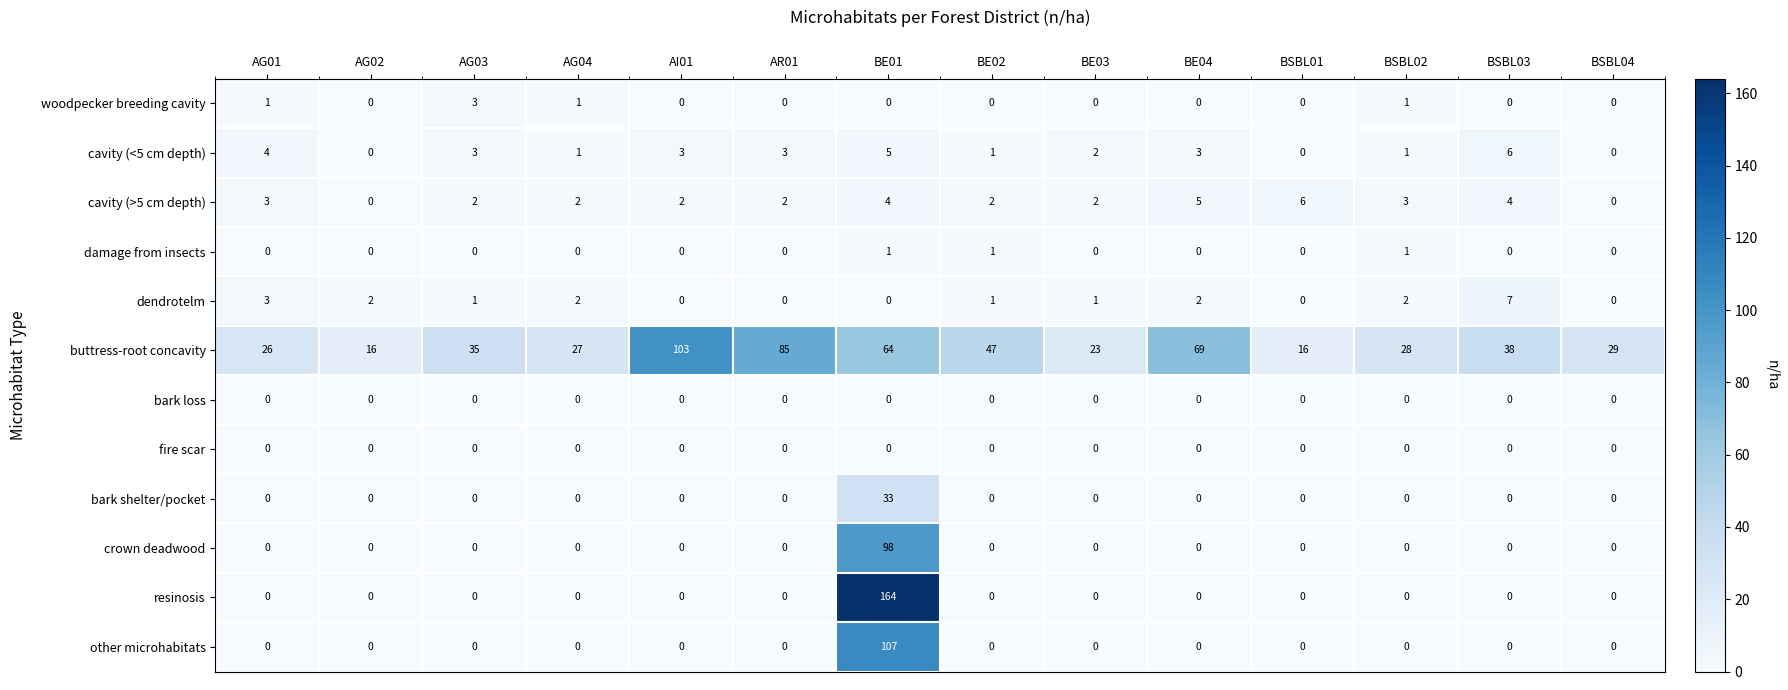

What is the total value across all series at BE02?

52